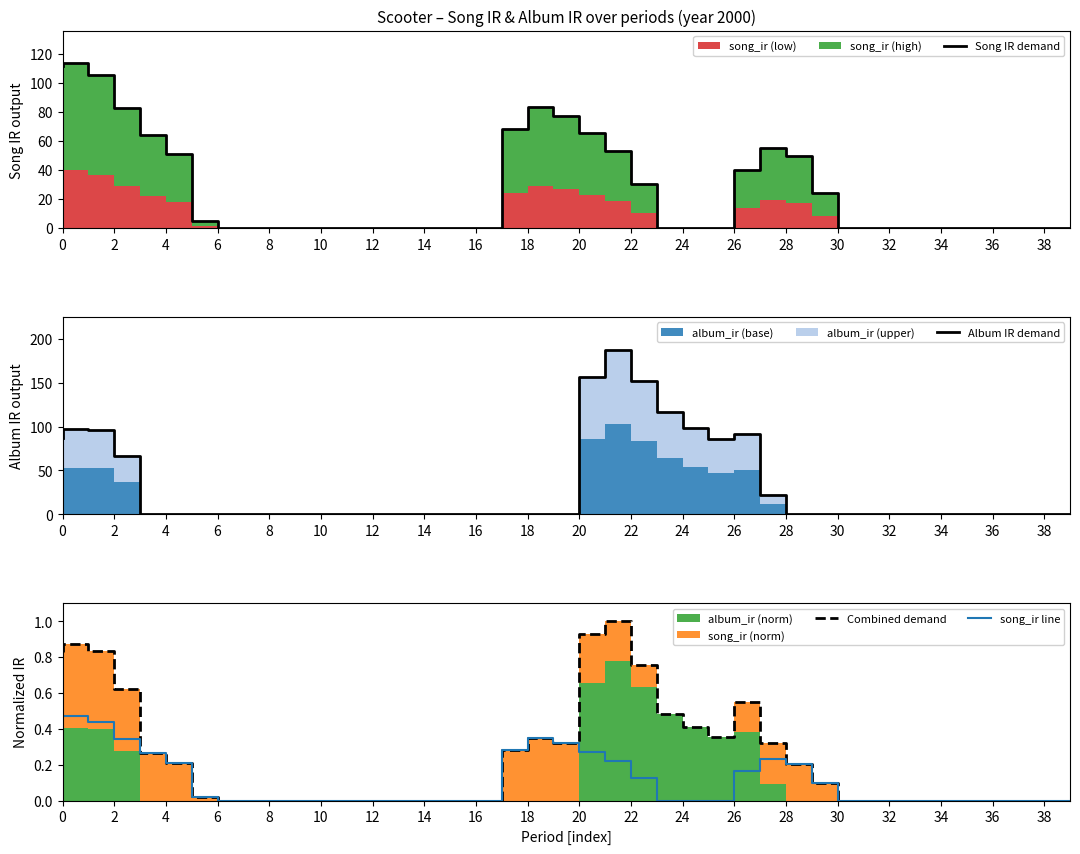

True or false: Combined demand and Song IR demand cross at least once.

True